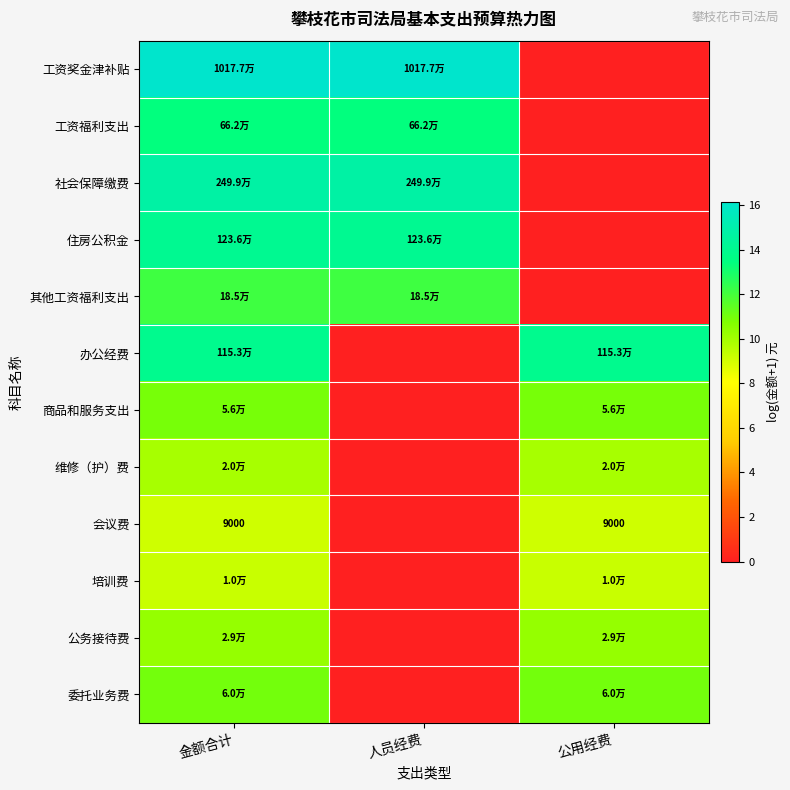

What is the difference between the highest and lowest values at 公用经费?

14.0